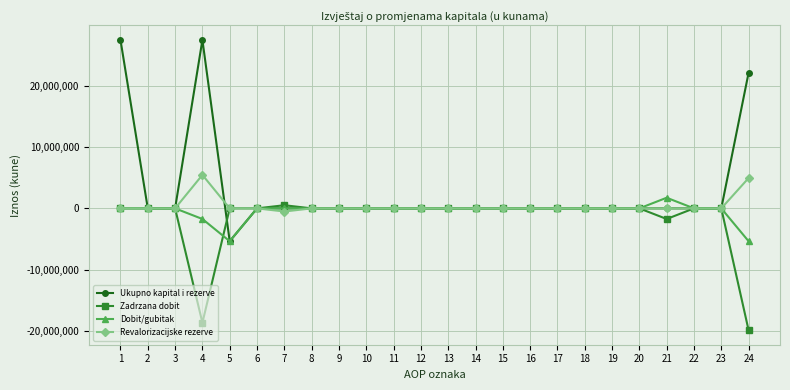

Does the chart have visible grid lines?

Yes